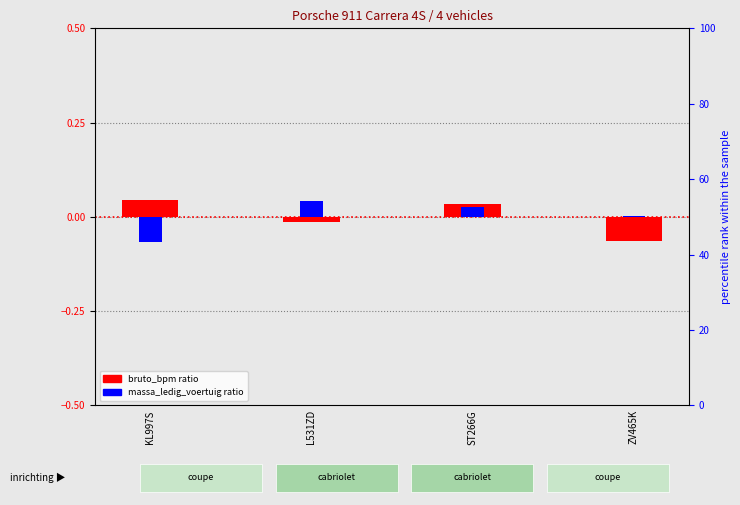

How many positive values does the massa_ledig_voertuig (normalized ratio) series have?

3